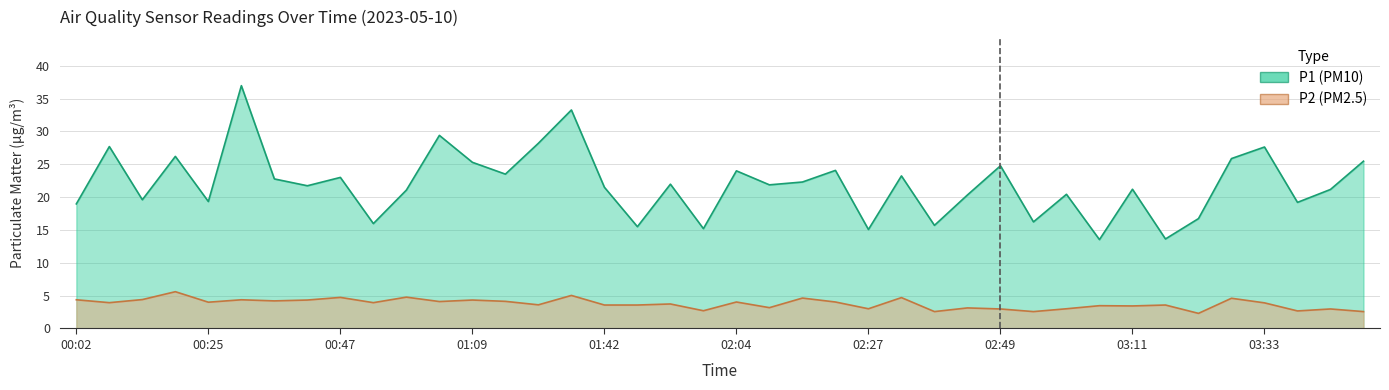

Which series has the largest range (max minus min)?

P1